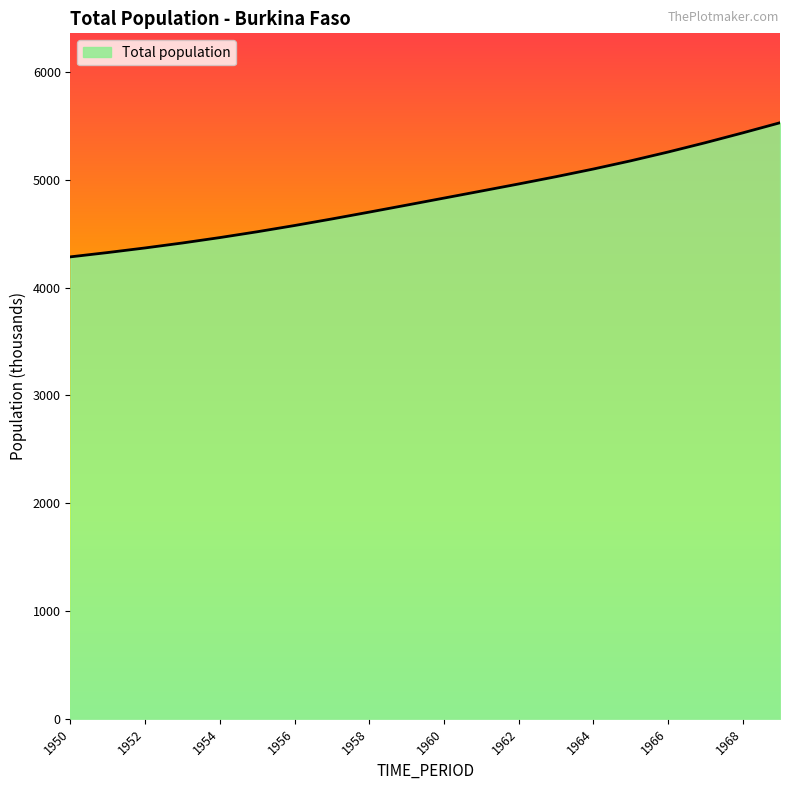

What is the greatest value displayed?

5528.2